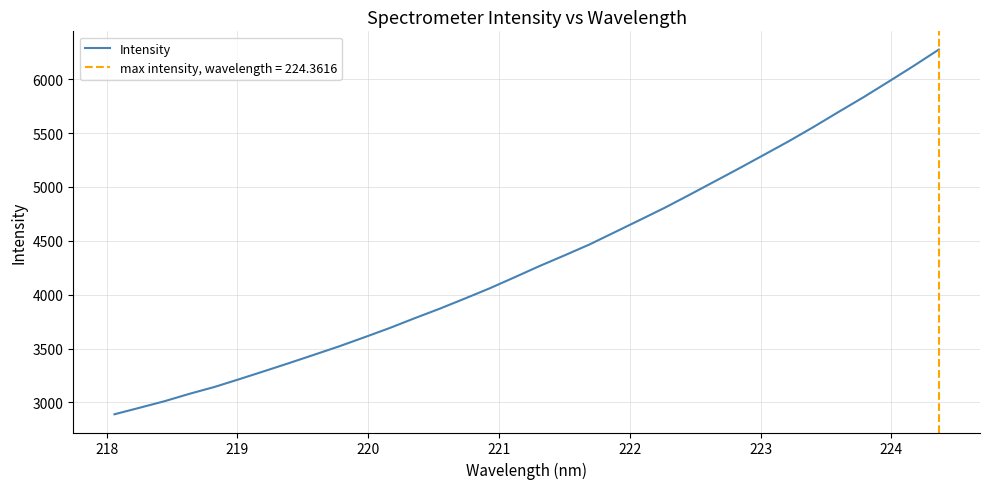

How many values exceed 4265?

16